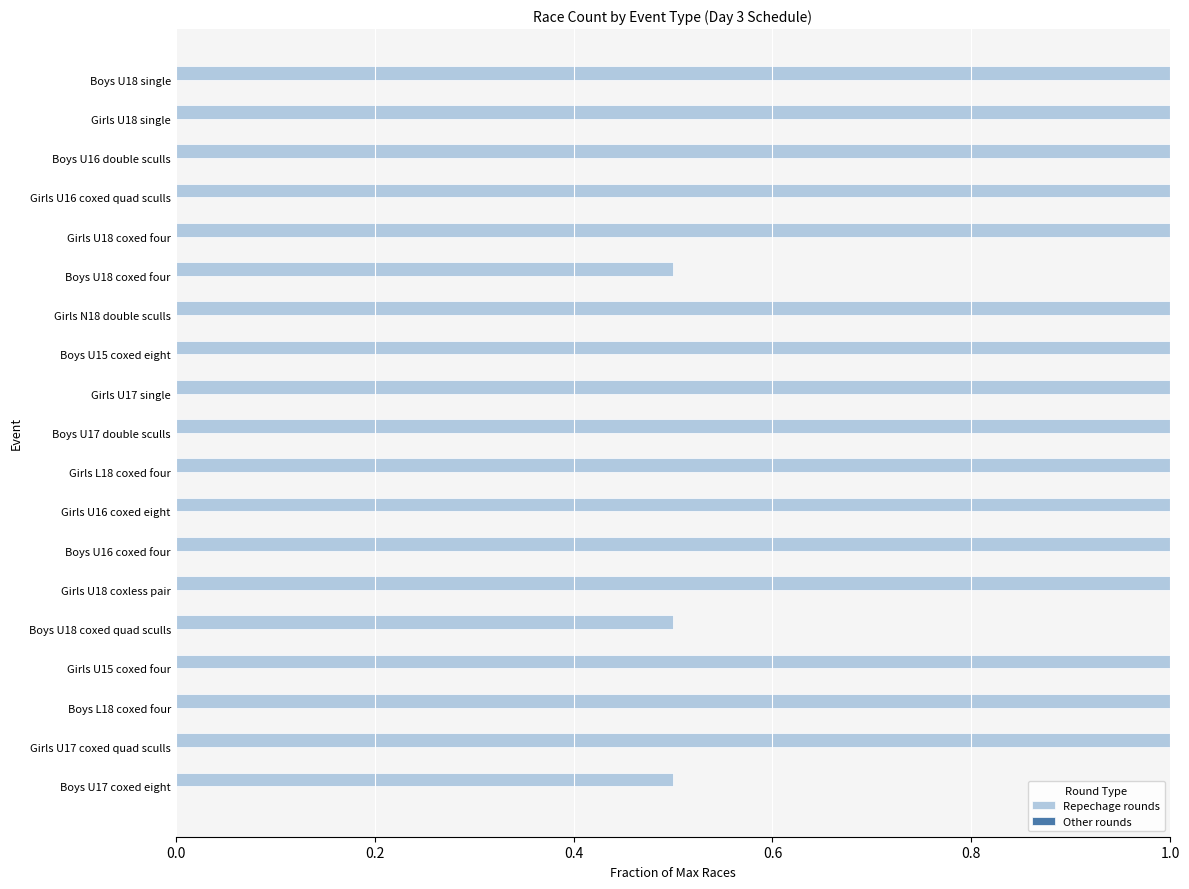

Count the number of categories in the chart.

19